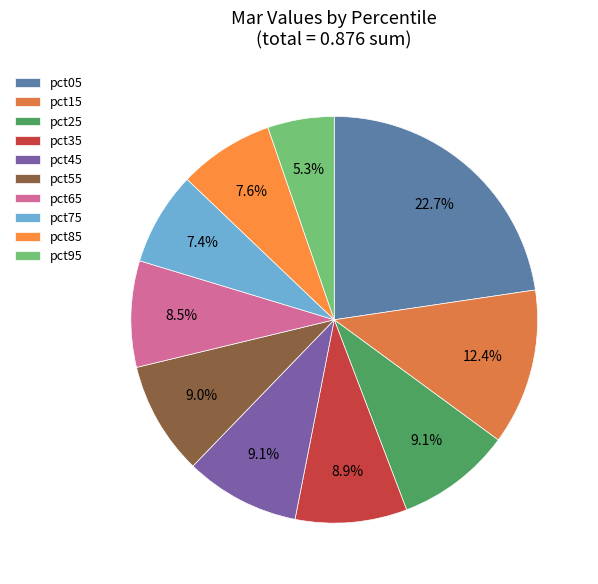

What percentage is the pct15 slice, to the nearest percent?

12%